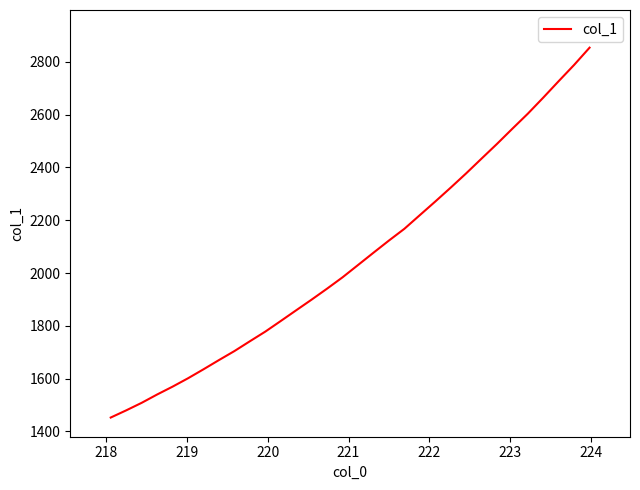

What is the smallest value displayed?

1452.6